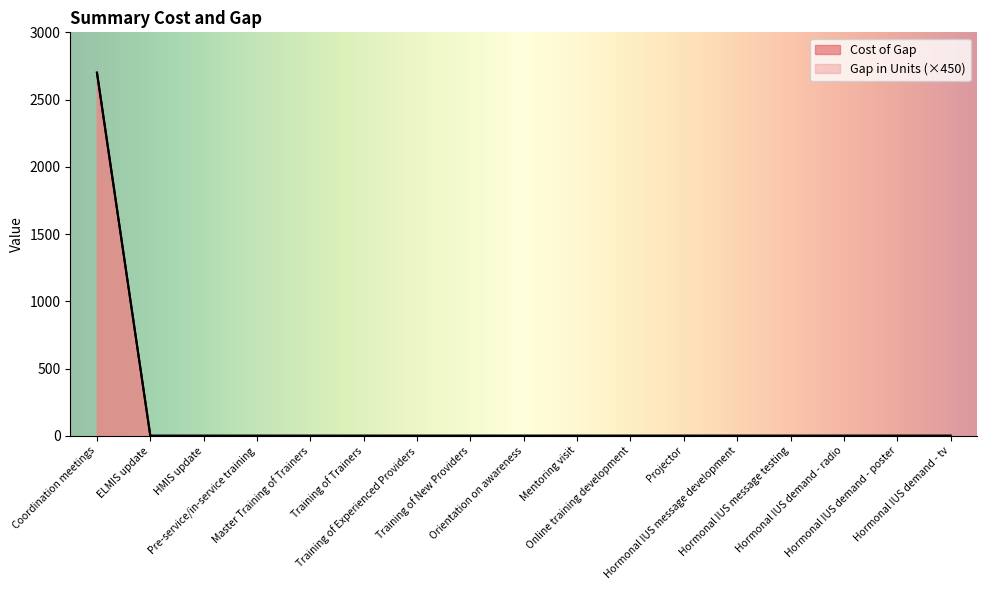

What is the difference between the maximum and minimum values in the Cost of Gap series?

2700